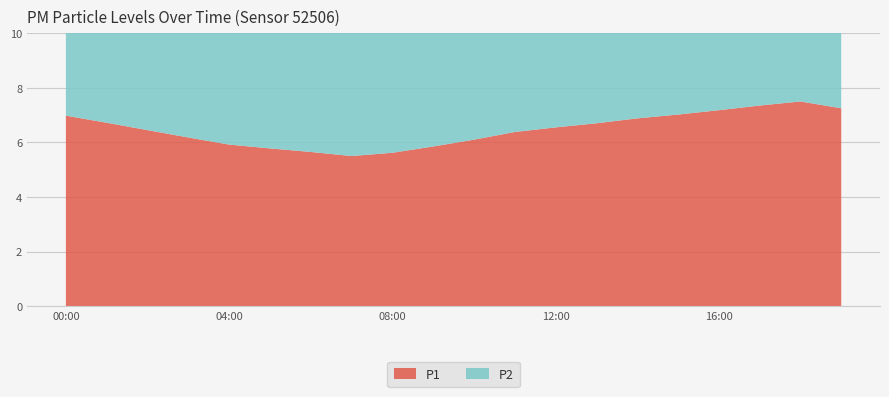

Reading left to right, transcribe all the data shown in this chart.

P1: 00:00=7.0	01:00=6.7	02:00=6.5	03:00=6.2	04:00=5.9	05:00=5.8	06:00=5.7	07:00=5.5	08:00=5.6	09:00=5.8	10:00=6.1	11:00=6.4	12:00=6.5	13:00=6.7	14:00=6.9	15:00=7.0	16:00=7.2	17:00=7.3	18:00=7.5	19:00=7.2
P2: 00:00=6.3	01:00=6.1	02:00=5.9	03:00=5.6	04:00=5.4	05:00=5.2	06:00=5.1	07:00=5.0	08:00=5.1	09:00=5.3	10:00=5.5	11:00=5.8	12:00=6.0	13:00=6.1	14:00=6.3	15:00=6.4	16:00=6.6	17:00=6.8	18:00=6.9	19:00=6.7